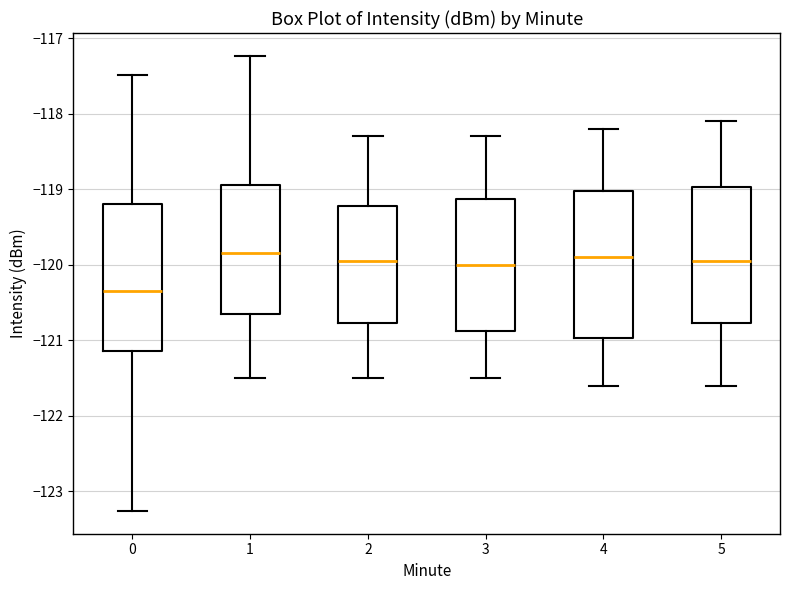

Reading left to right, transcribe this box plot: for each box, give where its median line is, the range the box spans, and where its two whiskers end, as read against the y-axis. The values are not printed on the chart, so give them approximately, as read against the axis.

0: median -120.4, box -121.1 to -119.2, whiskers -123.3 to -117.5
1: median -119.8, box -120.6 to -118.9, whiskers -121.5 to -117.2
2: median -119.9, box -120.8 to -119.2, whiskers -121.5 to -118.3
3: median -120.0, box -120.9 to -119.1, whiskers -121.5 to -118.3
4: median -119.9, box -121.0 to -119.0, whiskers -121.6 to -118.2
5: median -119.9, box -120.8 to -119.0, whiskers -121.6 to -118.1